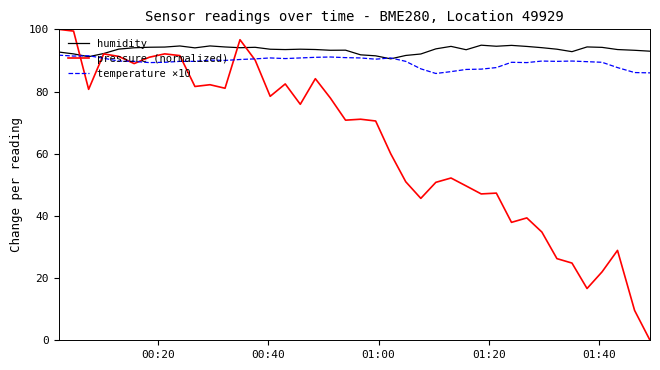

Which series has the largest range (max minus min)?

pressure (normalized)